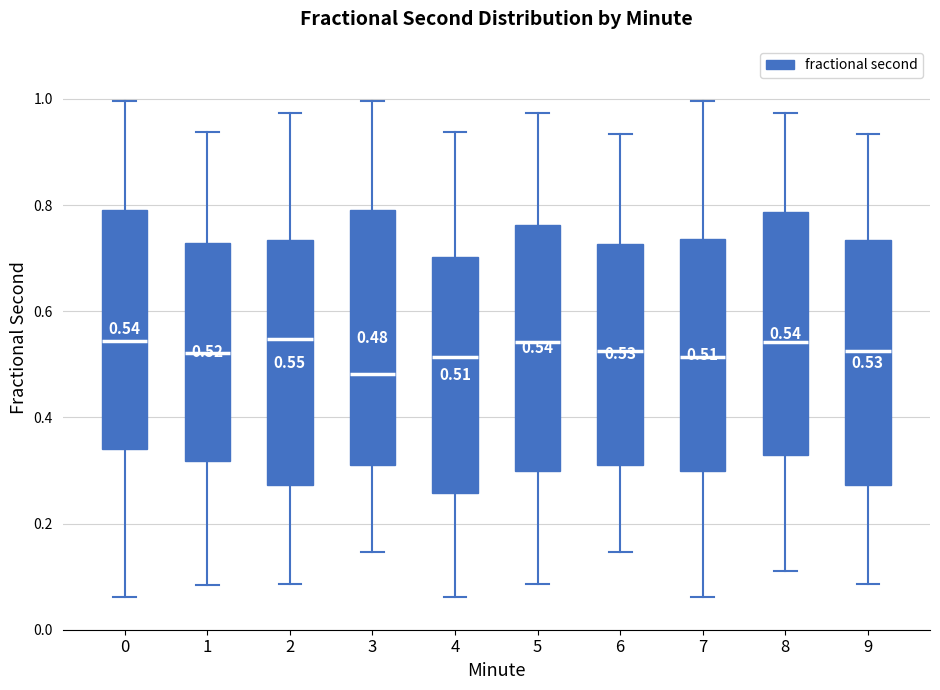

Which box has the lowest median line?

3